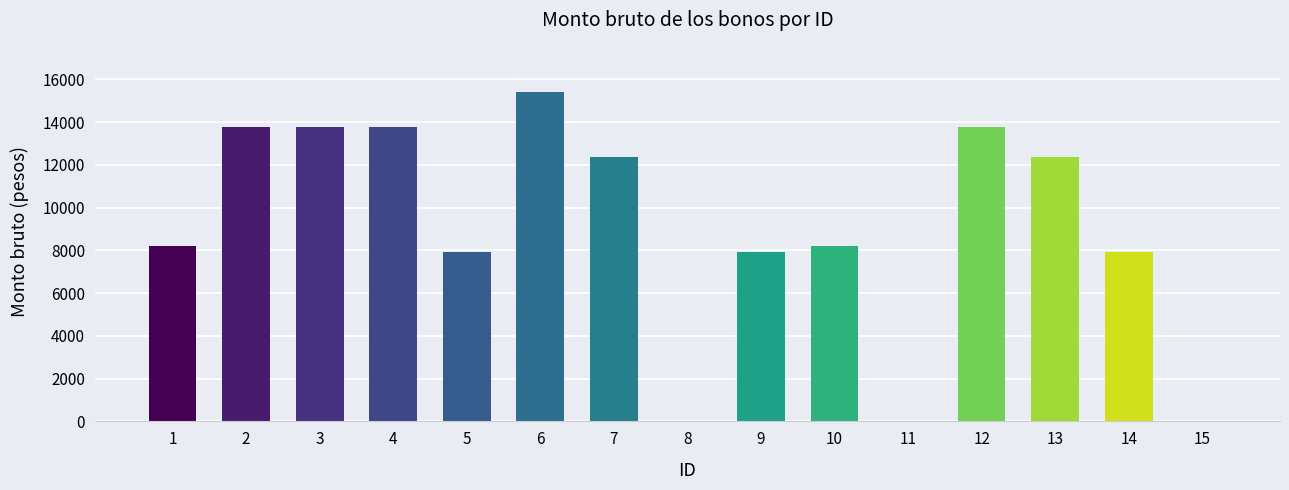

What is the greatest value displayed?

15404.8